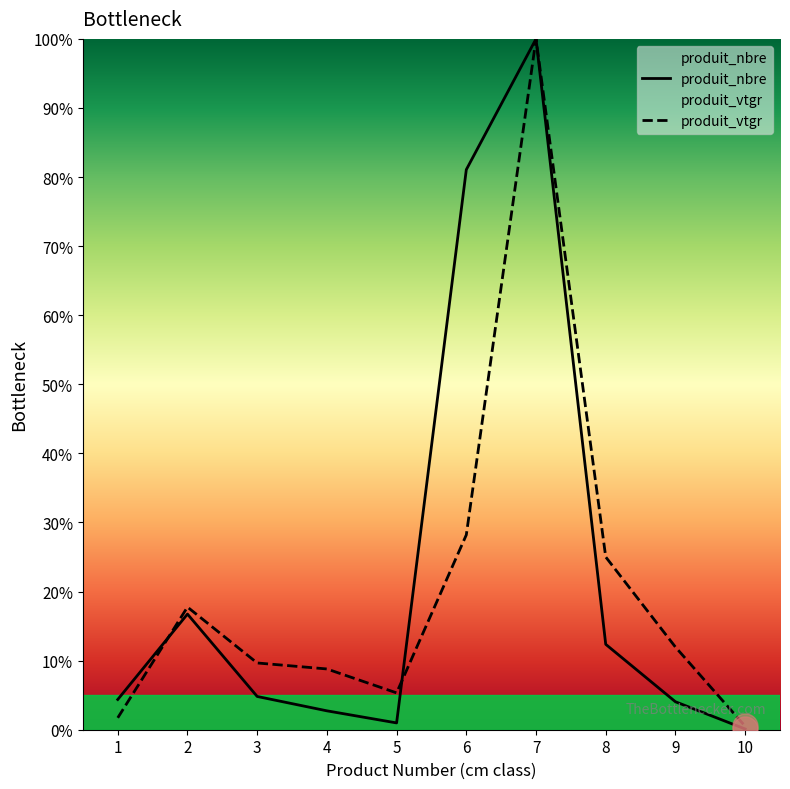

At how many categories does at least one series exceed 47?

2